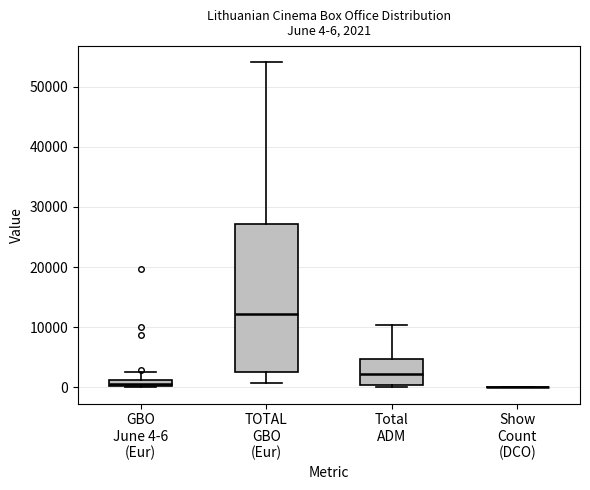

Comparing the boxes themselves (not the whiskers), which one is the tallest?

TOTAL GBO (Eur)